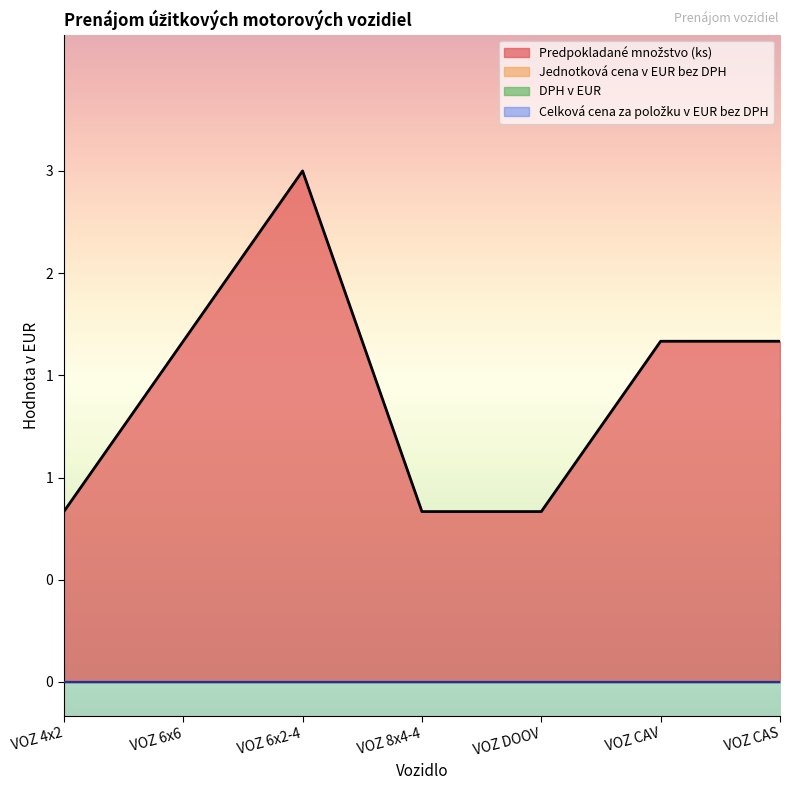

What is the label of the 7th point from the right?

VOZ 4x2